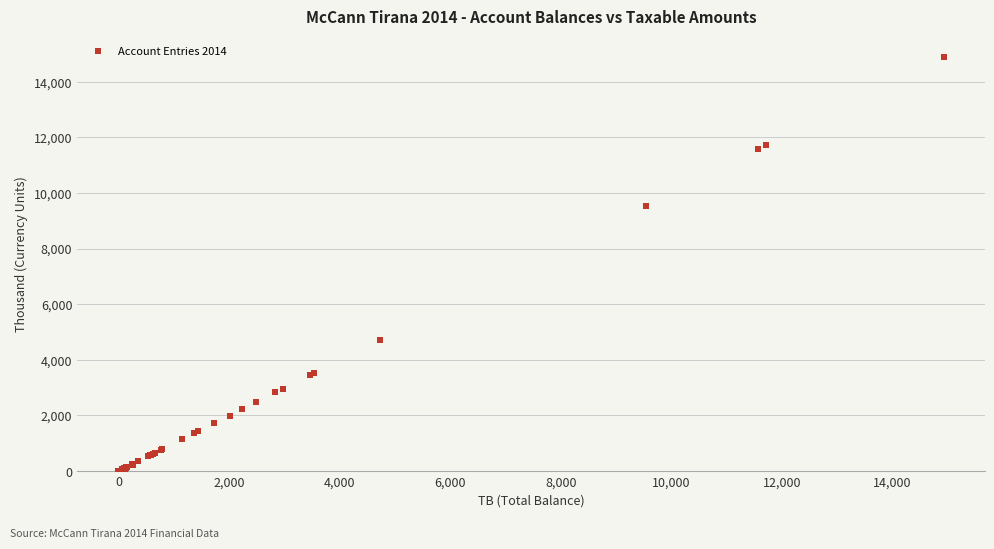

What Y value in the scatter plot is closest to 7443?

9536.1